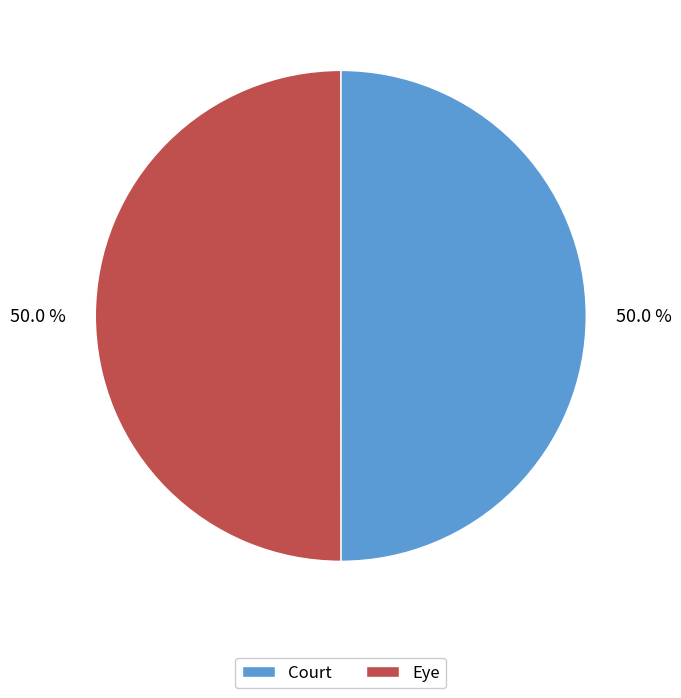

What is the total percentage of Court and Eye?

100.0%